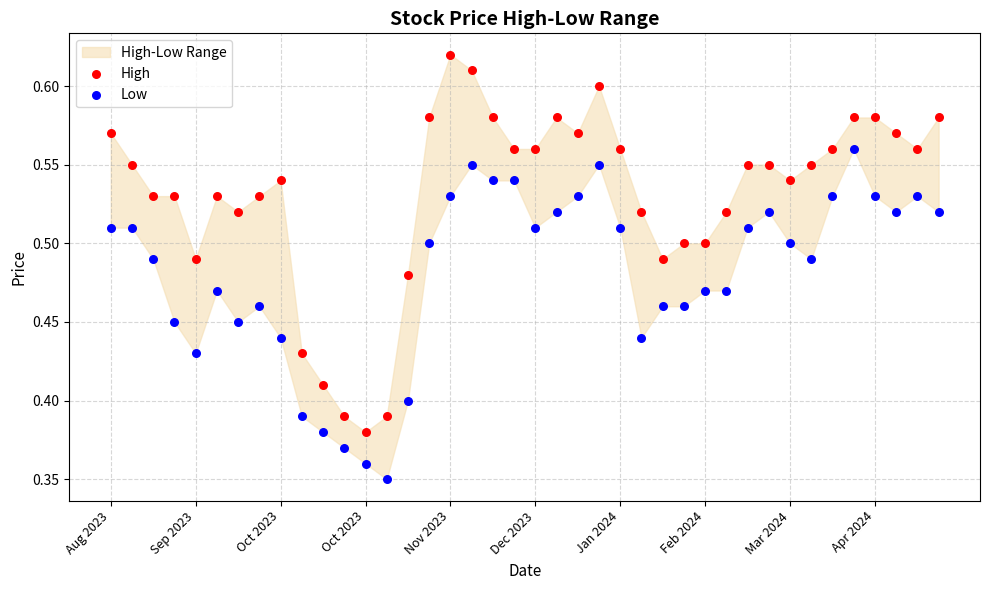

Which series reaches the minimum Y coordinate?

Low